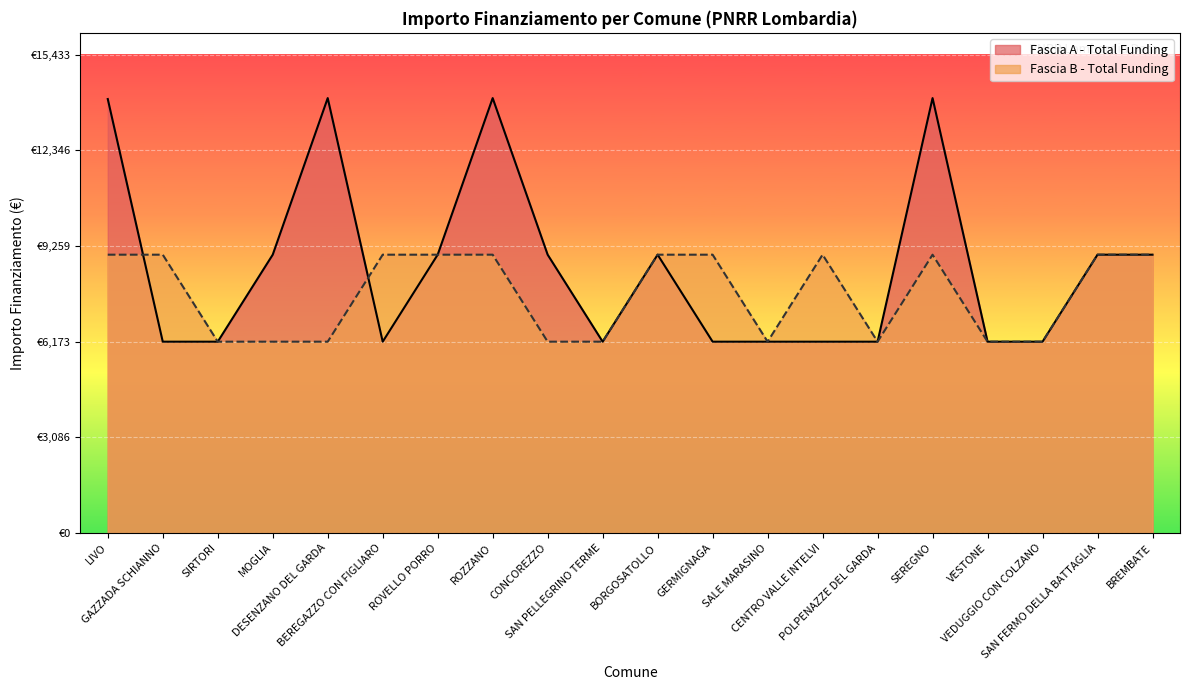

List the labels in order of Fascia A - Total Funding value, largest first.

DESENZANO DEL GARDA, ROZZANO, SEREGNO, LIVO, MOGLIA, ROVELLO PORRO, CONCOREZZO, BORGOSATOLLO, SAN FERMO DELLA BATTAGLIA, BREMBATE, GAZZADA SCHIANNO, SIRTORI, BEREGAZZO CON FIGLIARO, SAN PELLEGRINO TERME, GERMIGNAGA, SALE MARASINO, CENTRO VALLE INTELVI, POLPENAZZE DEL GARDA, VESTONE, VEDUGGIO CON COLZANO